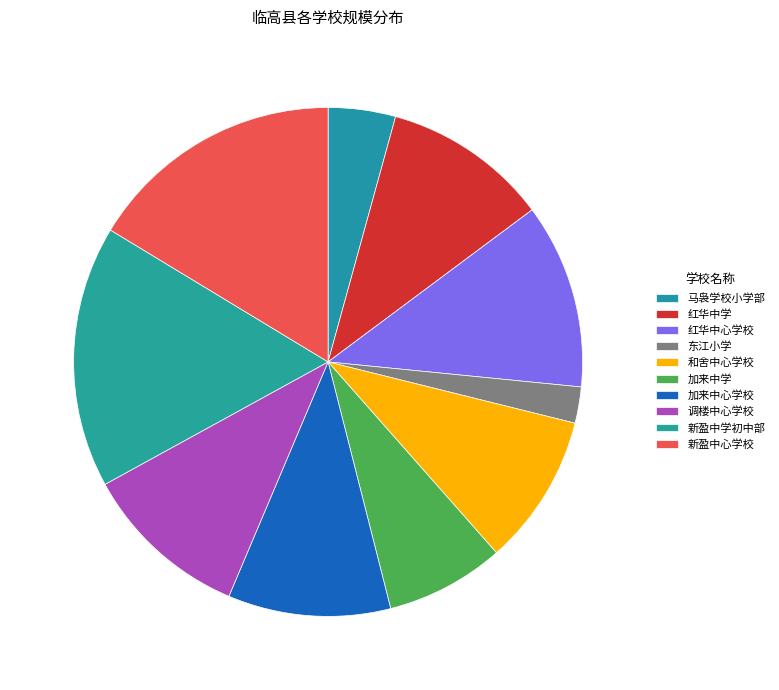

How many slices are in this pie chart?

10